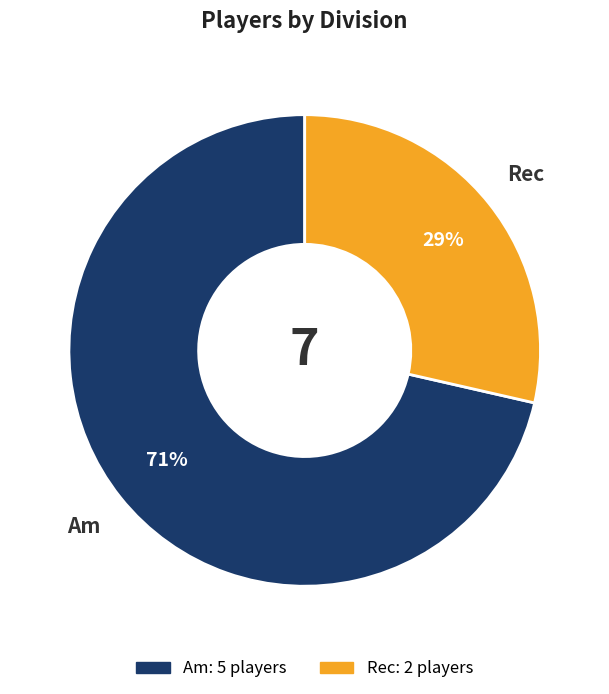

Does Rec account for over 50% of the chart?

No